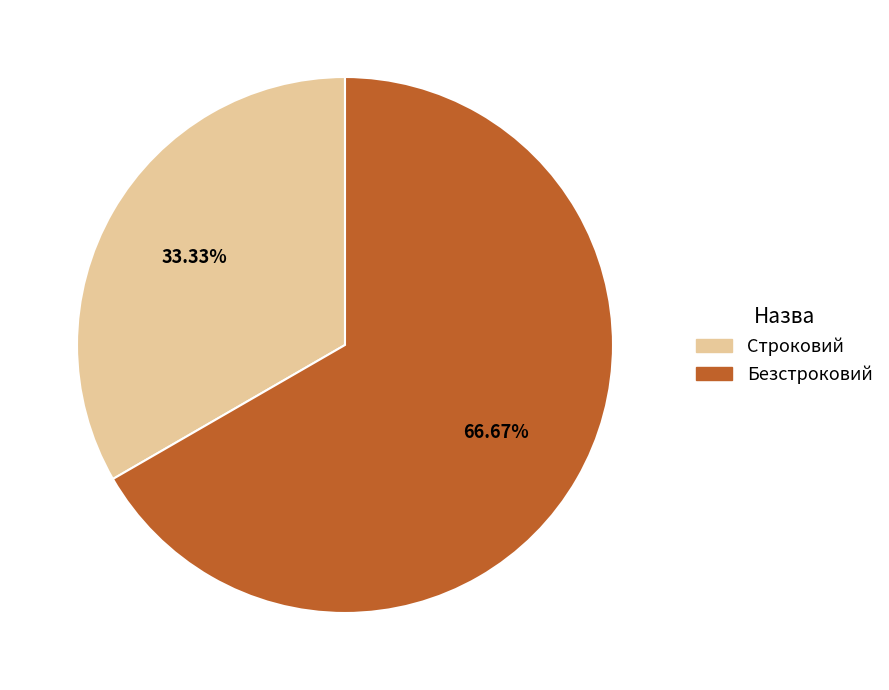

To the nearest percent, what portion does Строковий represent?

33%